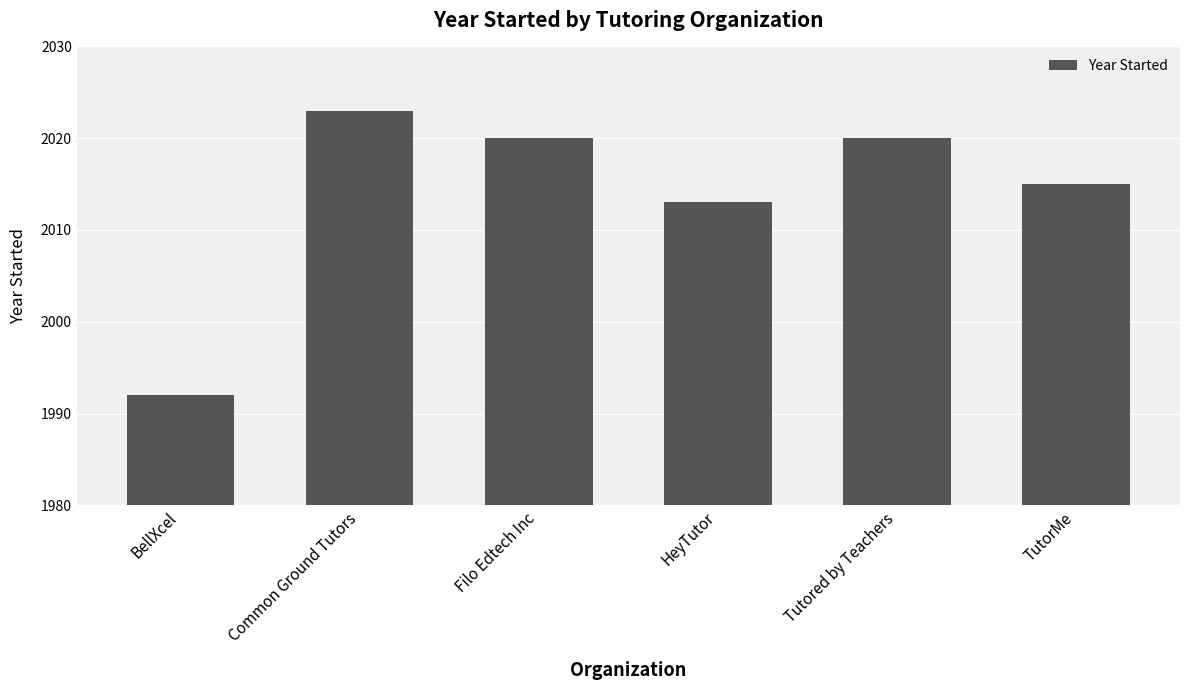

What is the greatest value displayed?

2023